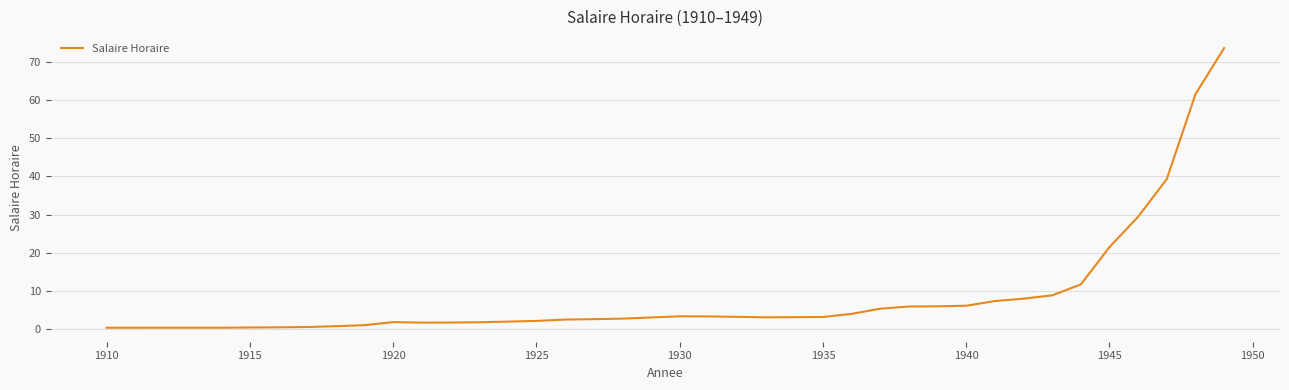

What is the maximum value shown in the chart?

73.7